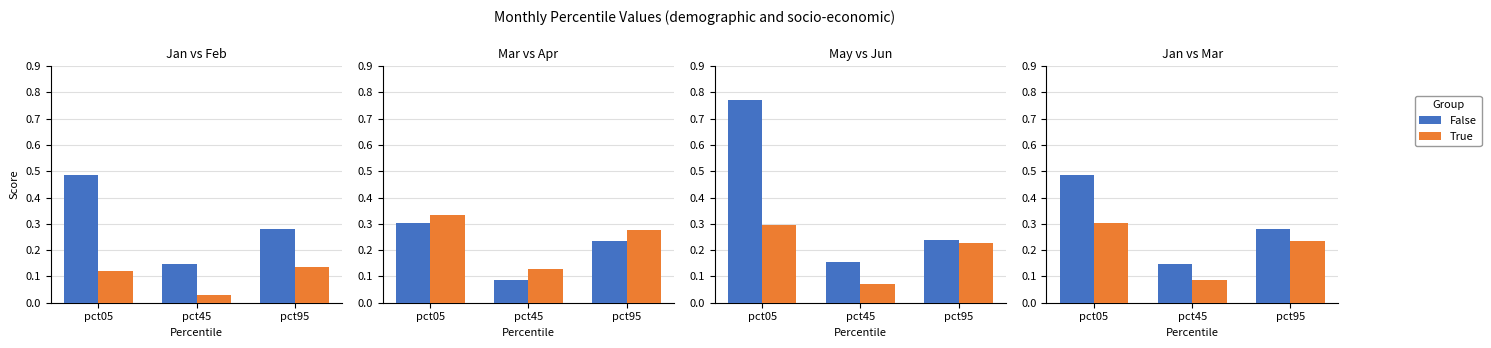

What is the value of the False bar at the 3rd from the left?

0.3